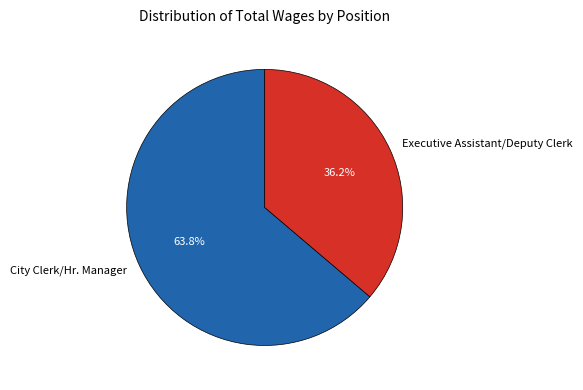

Is it true that City Clerk/Hr. Manager is 54% of the pie?

False